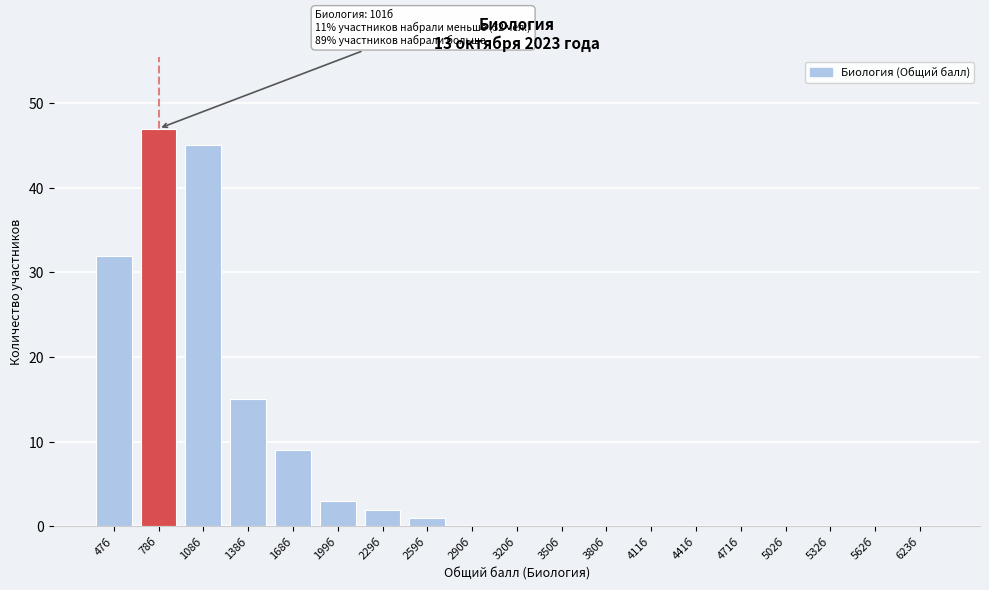

Reading left to right, what are all the values shown in this chart?

47б=32	78б=47	108б=45	138б=15	168б=9	199б=3	229б=2	259б=1	290б=0	320б=0	350б=0	380б=0	411б=0	441б=0	471б=0	502б=0	532б=0	562б=0	623б=0